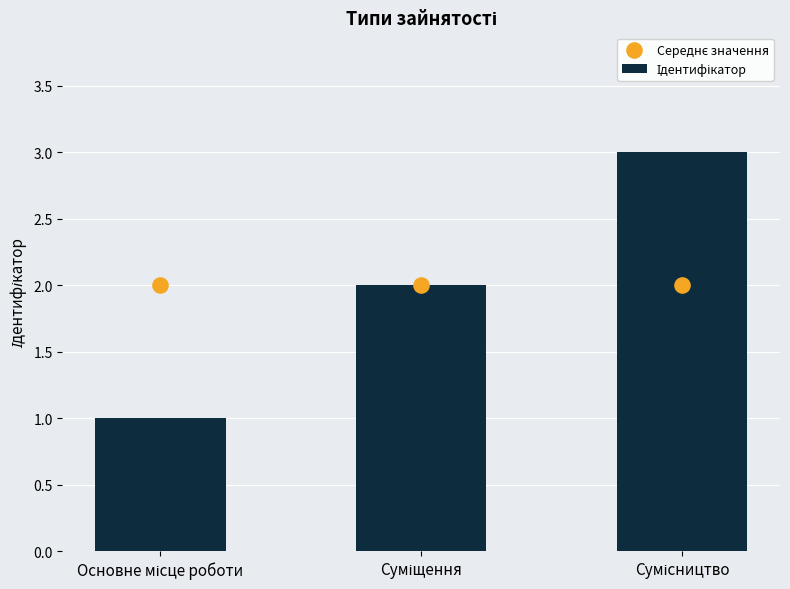

Which series contains the highest Y value?

Ідентифікатор